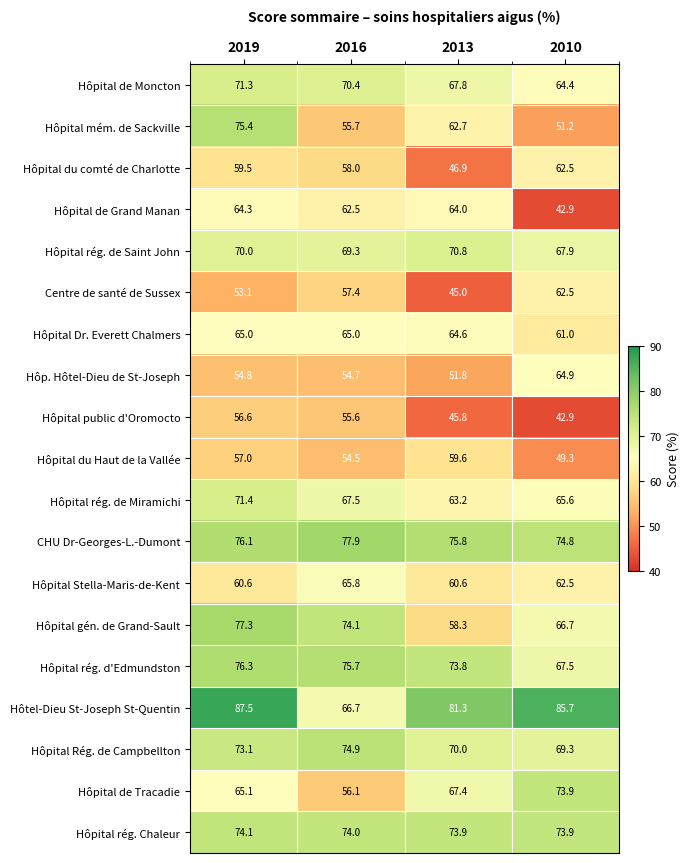

The value of Hôpital de Grand Manan at 2013 is 112.5. True or false?

False